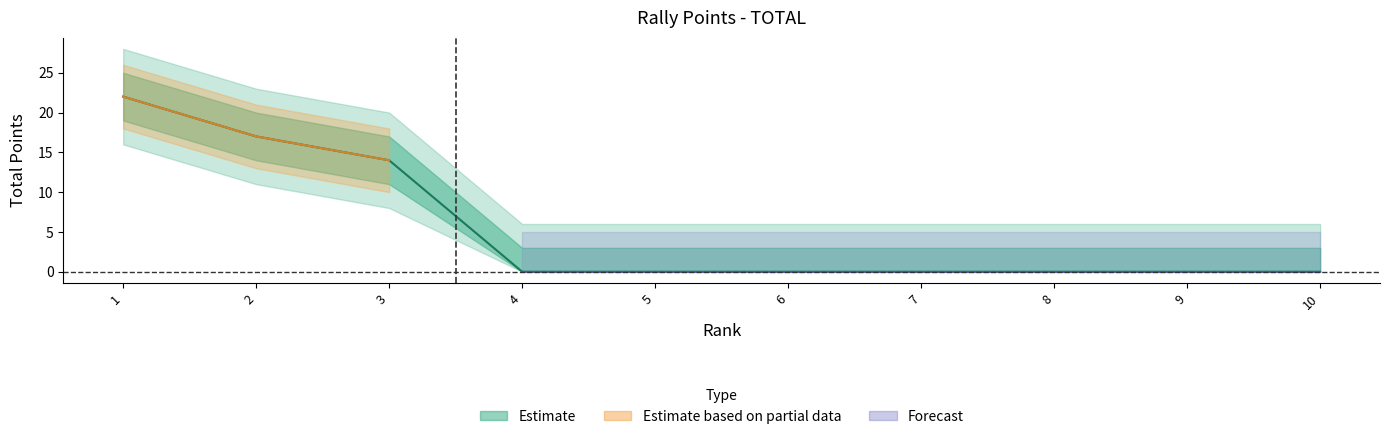

Is it true that the value at 6 is 0?

True